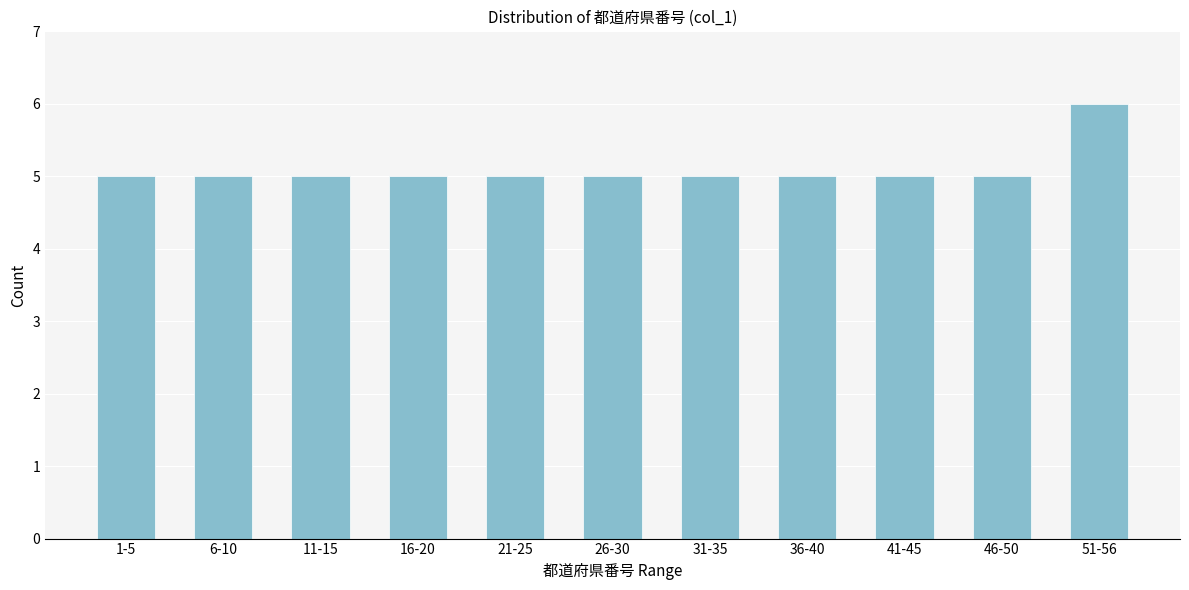

Reading left to right, transcribe all the data shown in this chart.

5	5	5	5	5	5	5	5	5	5	6